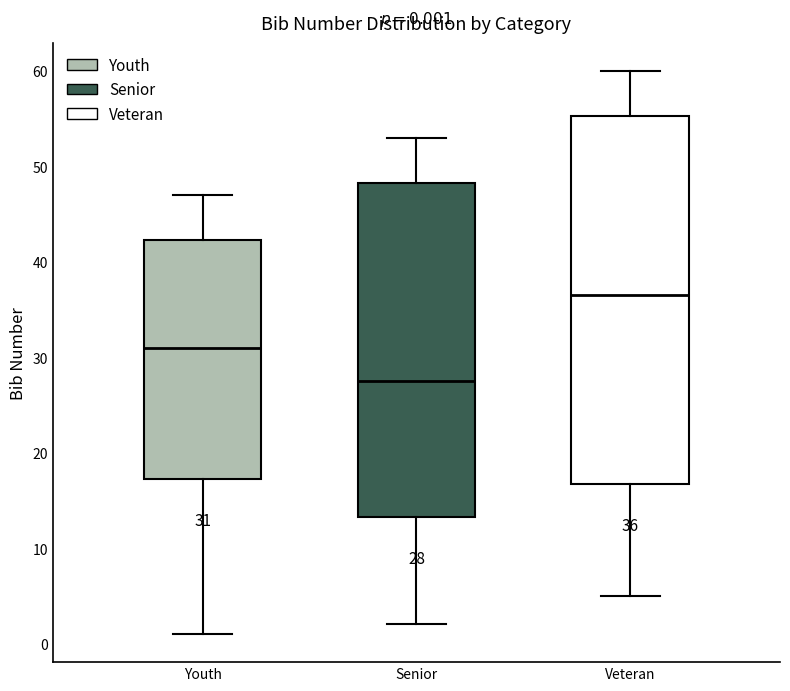

Which box is the tallest, from its lower edge to its upper edge?

Veteran